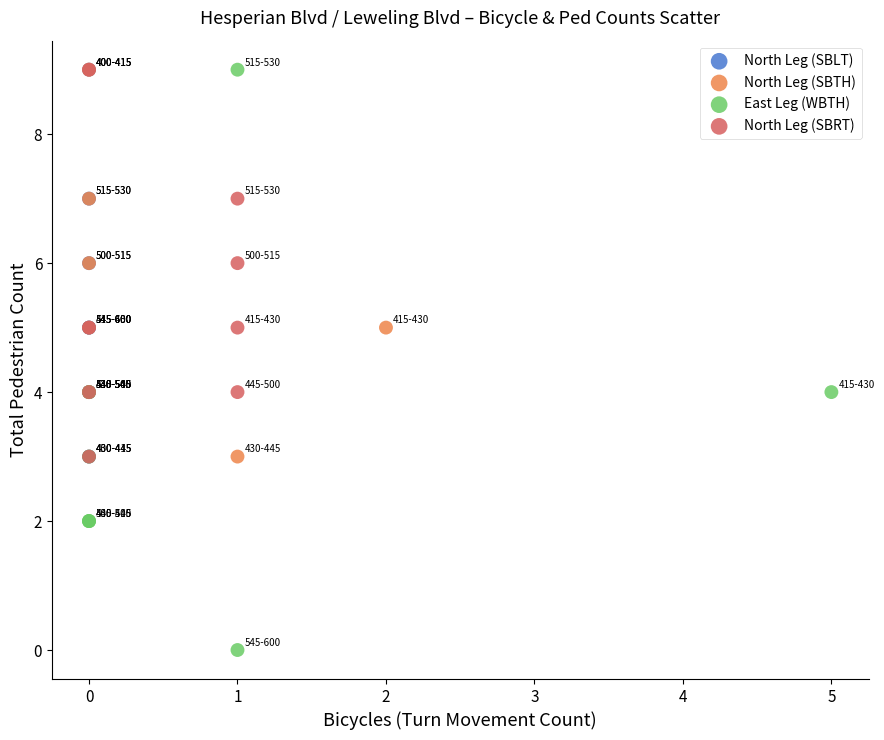

Which series has the largest Y range (max minus min)?

East Leg (WBTH)